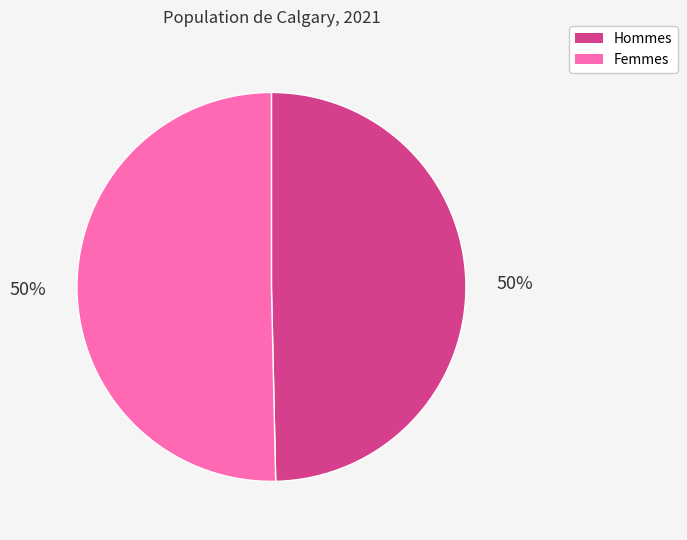

To the nearest percent, what is the average slice percentage?

50%